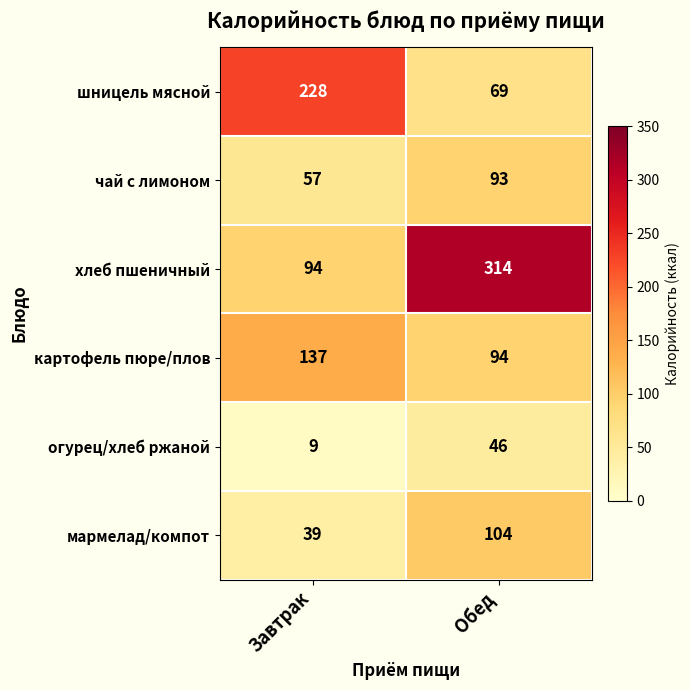

Where is хлеб пшеничный nearest to the value 204?

Завтрак